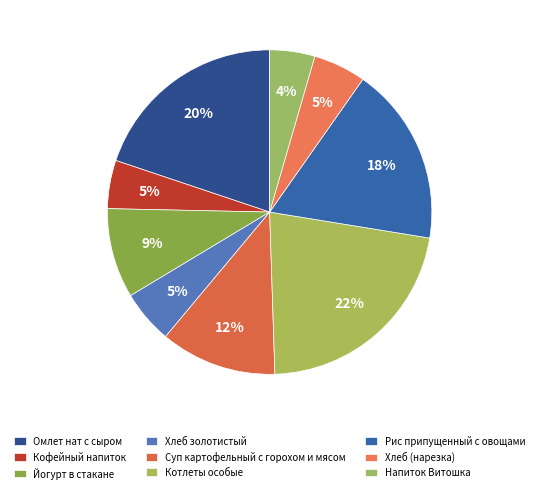

What percentage is the Хлеб (нарезка) slice, to the nearest percent?

5%